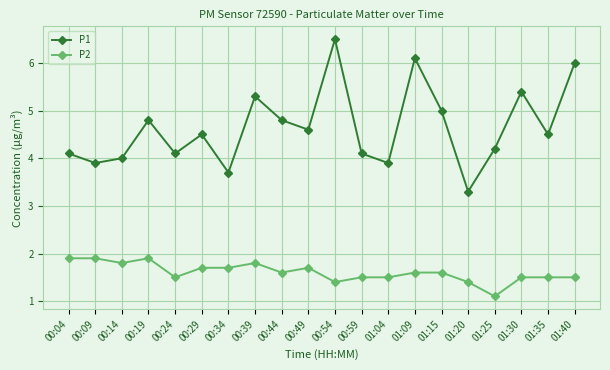

At 00:44, list the series in order from largest to smallest.

P1, P2